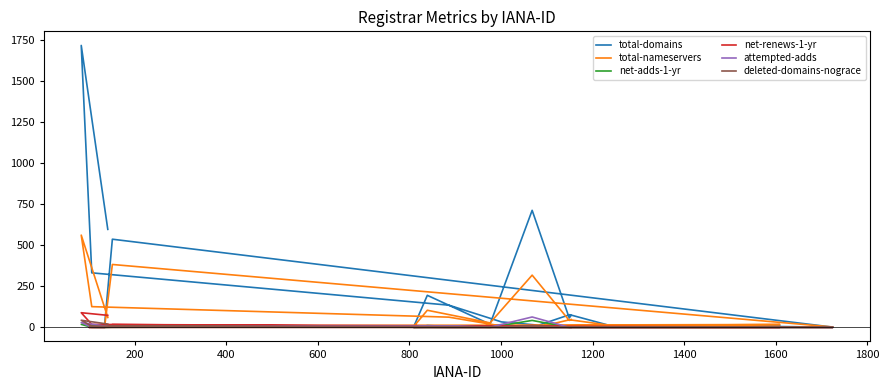

At which category does net-adds-1-yr reach its first local peak?

200